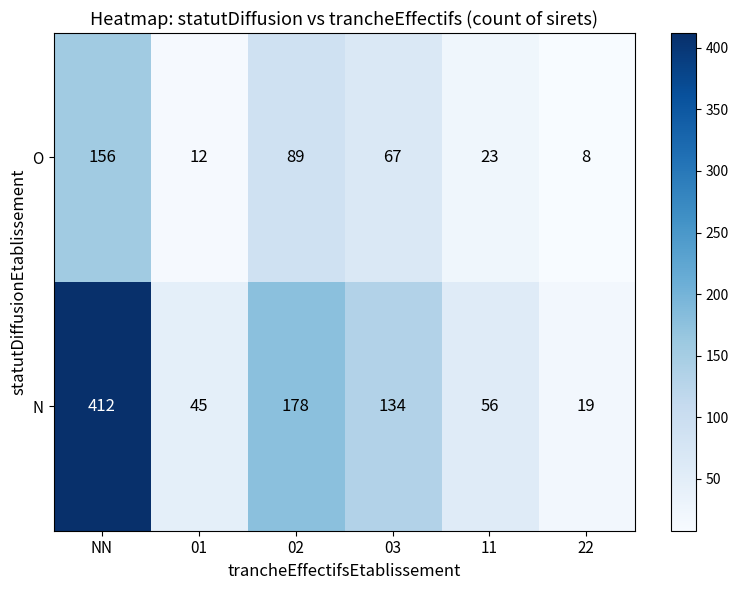

What is the sum of the N values at 02 and 11?

234